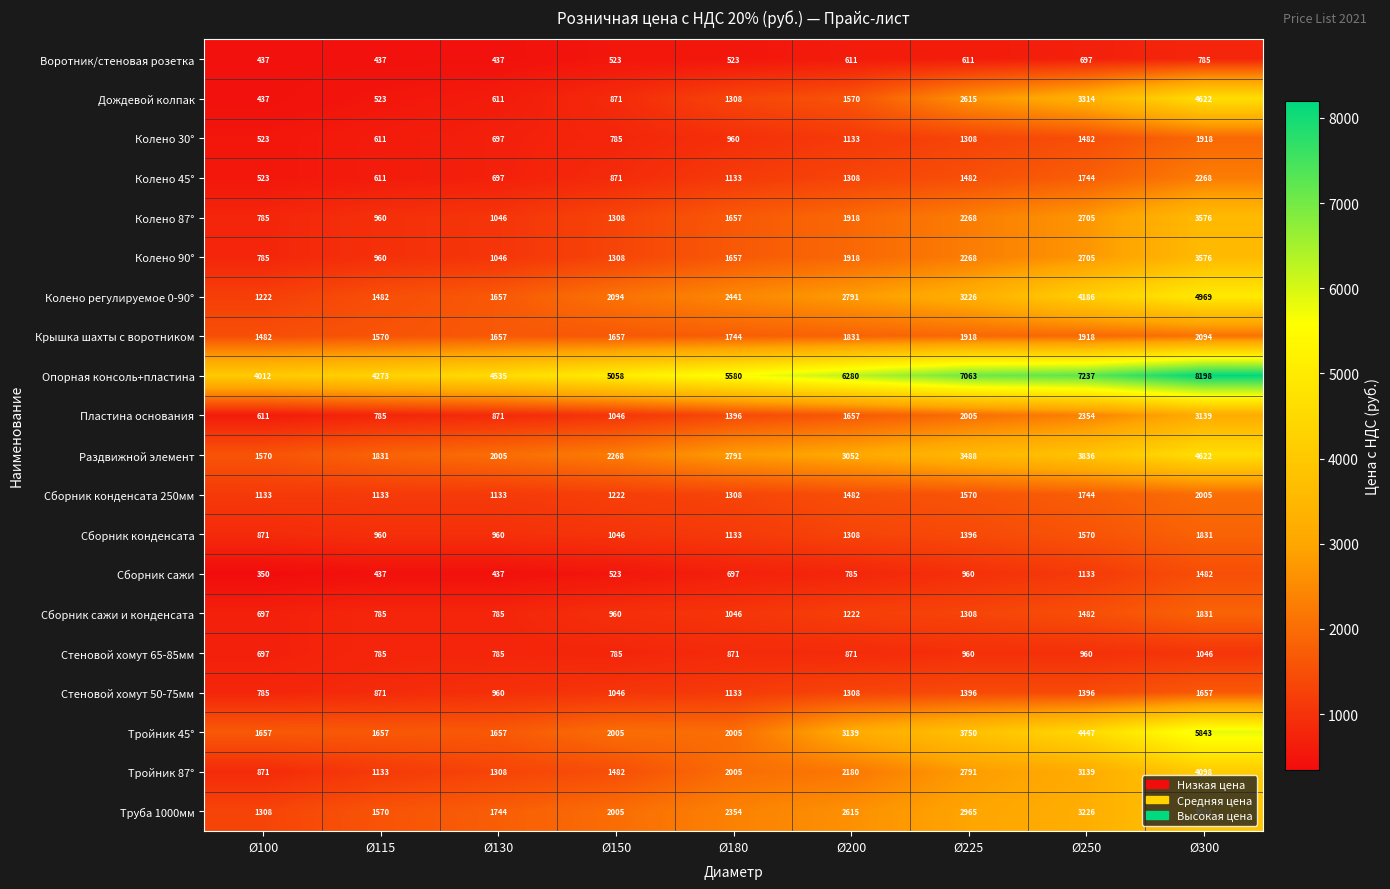

Where is Колено регулируемое 0-90° nearest to the value 3095?

Ø225